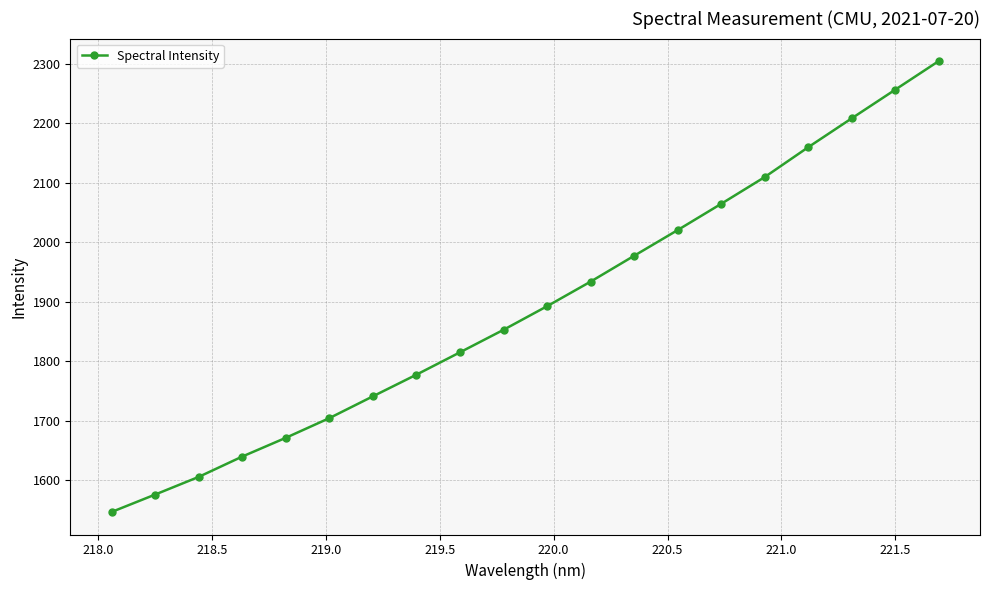

What is the value of the 17th point from the left?

2160.0